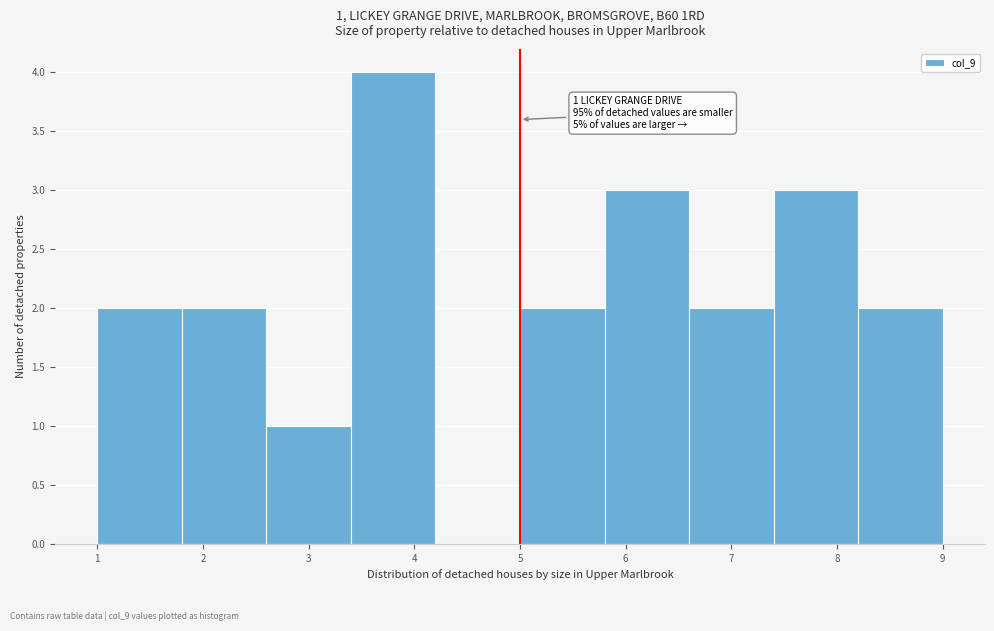

Which range on the x-axis has the tallest bar?

3.4 to 4.2